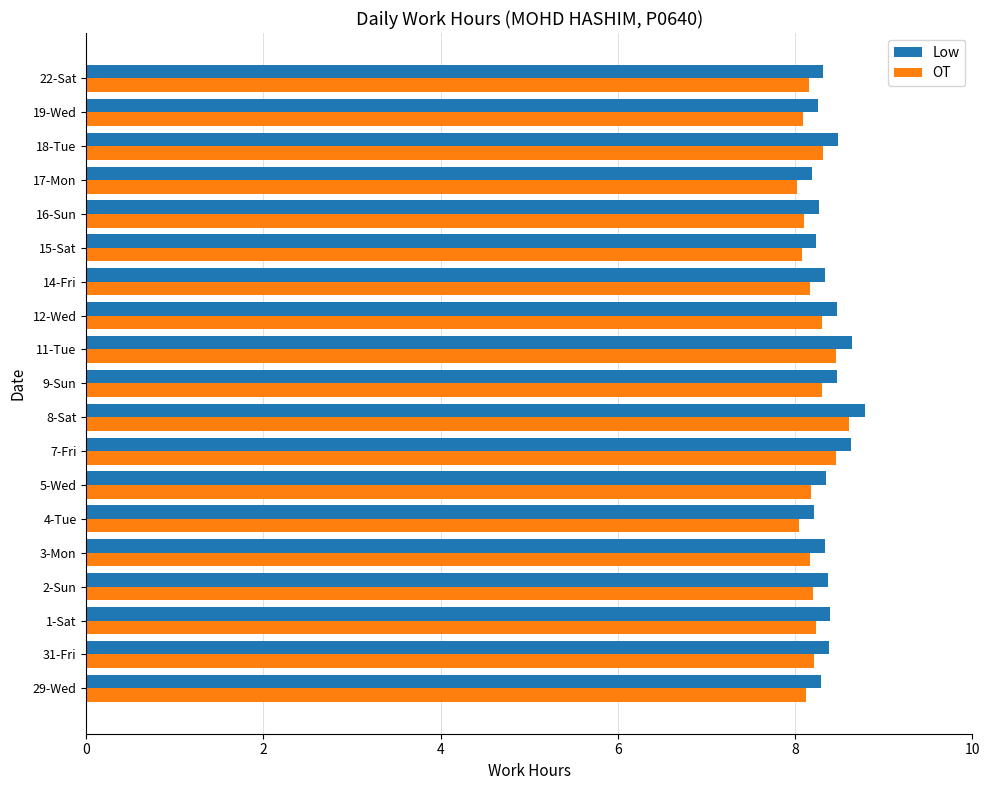

What is the highest value of the Low series?

8.8